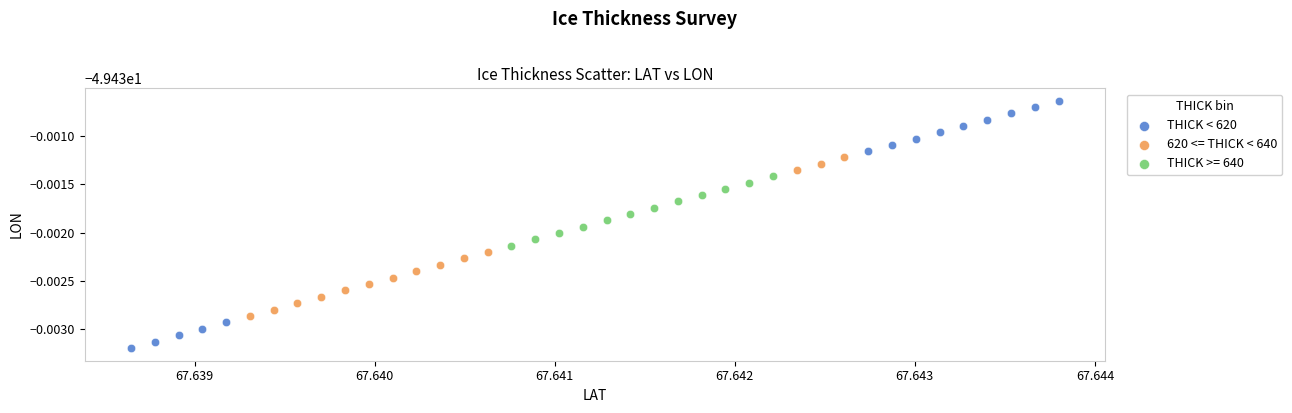

What are all the series names shown in the legend?

THICK < 620, 620 <= THICK < 640, THICK >= 640